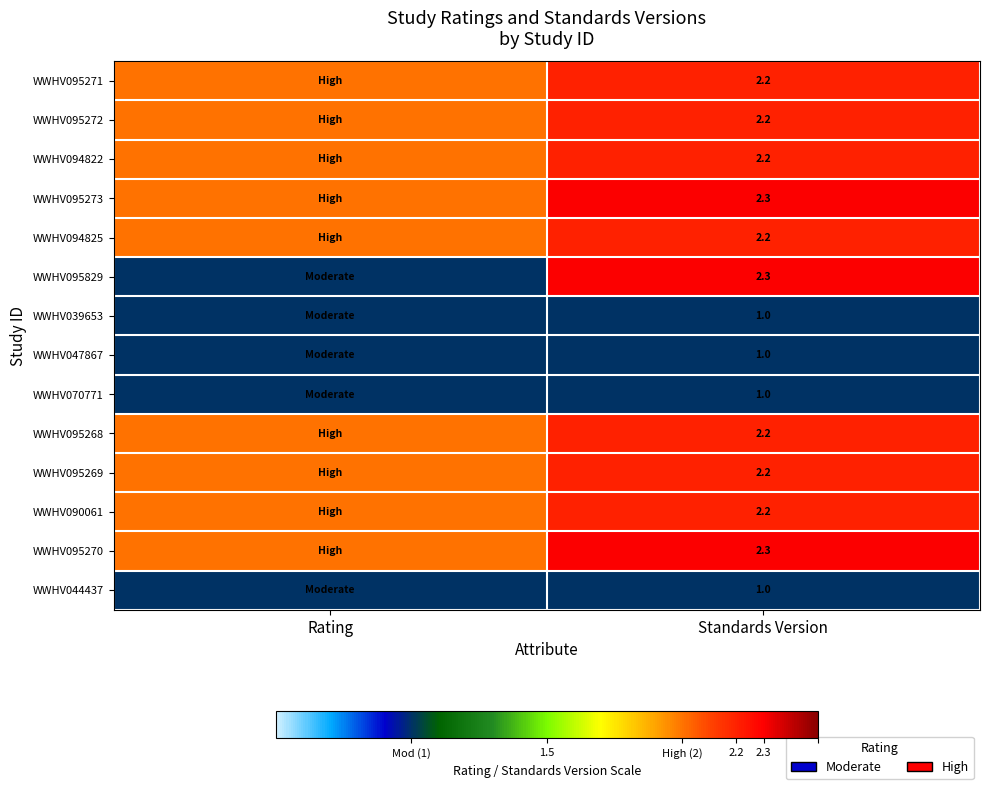

What is the difference between the highest and lowest values at Rating?

1.0